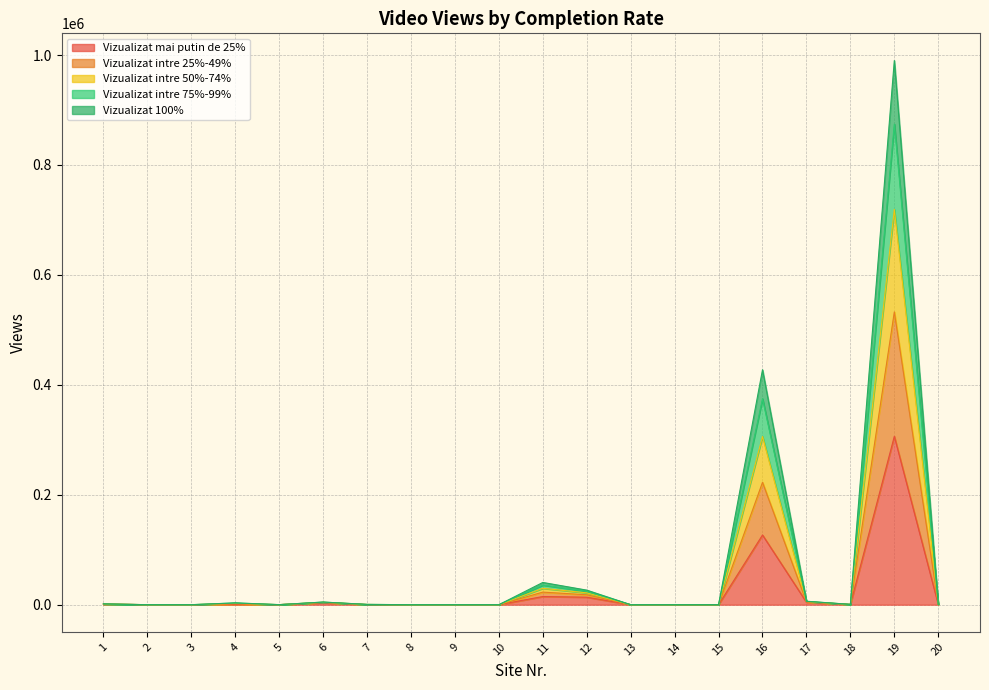

How many interior local valleys does the Vizualizat 100% series have?

3